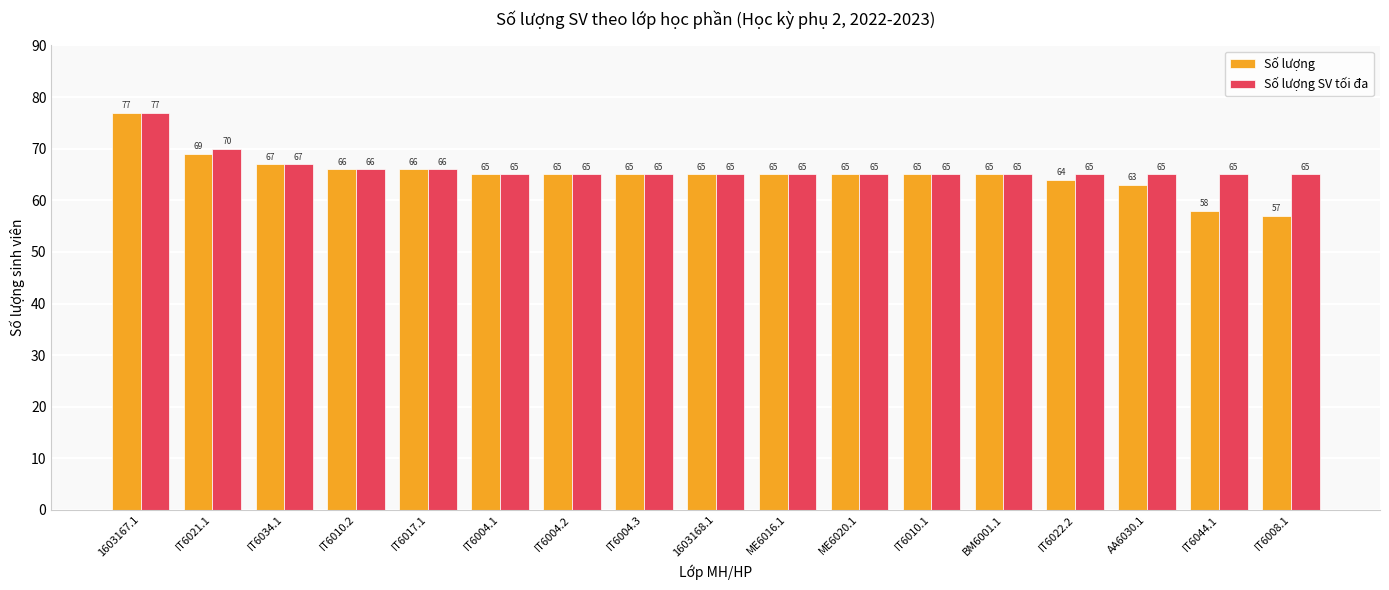

What is the total value across all series at IT6004.3?

130